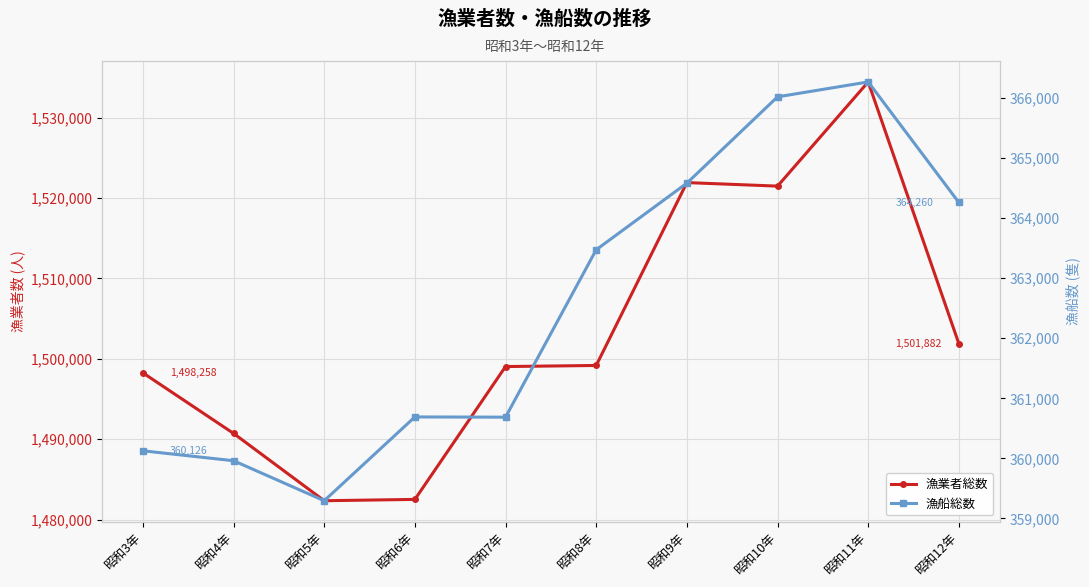

What are all the series names shown in the legend?

漁業者総数, 漁船総数